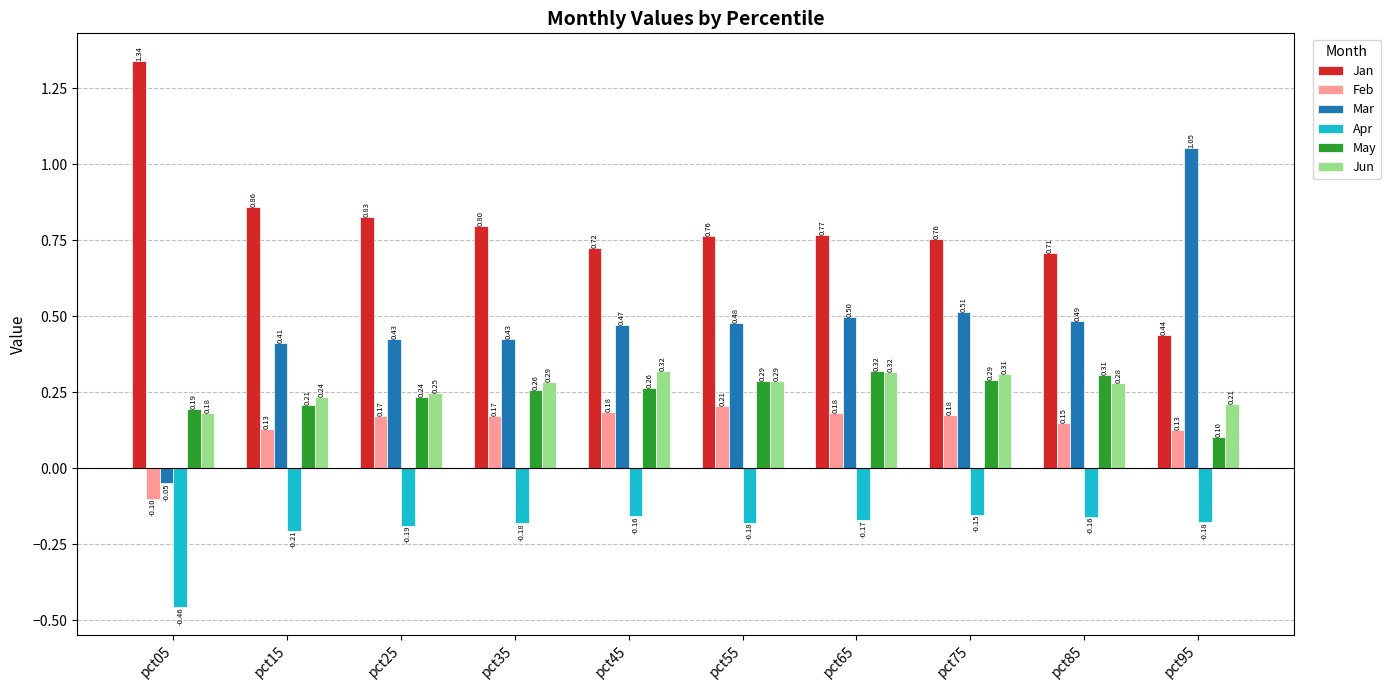

Are the bars horizontal?

No